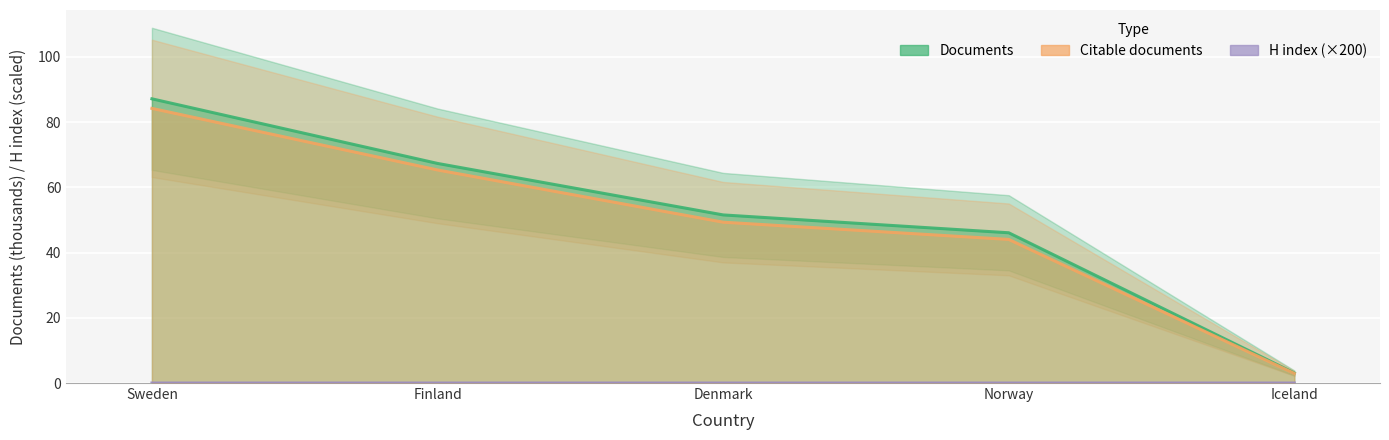

True or false: H index and Citable documents intersect in this chart.

False